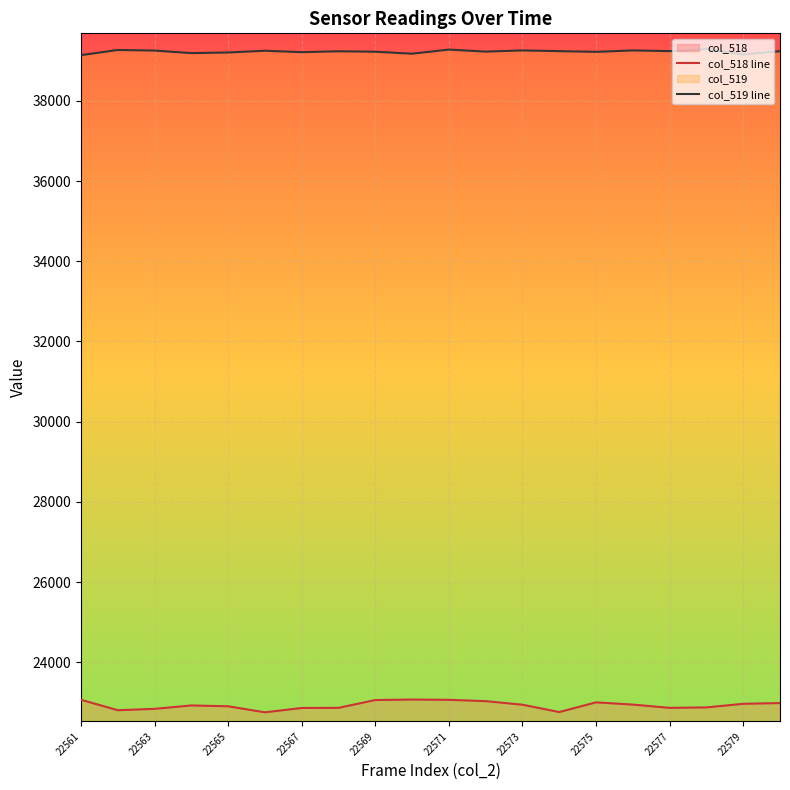

Does the chart display data point markers on the line(s)?

No